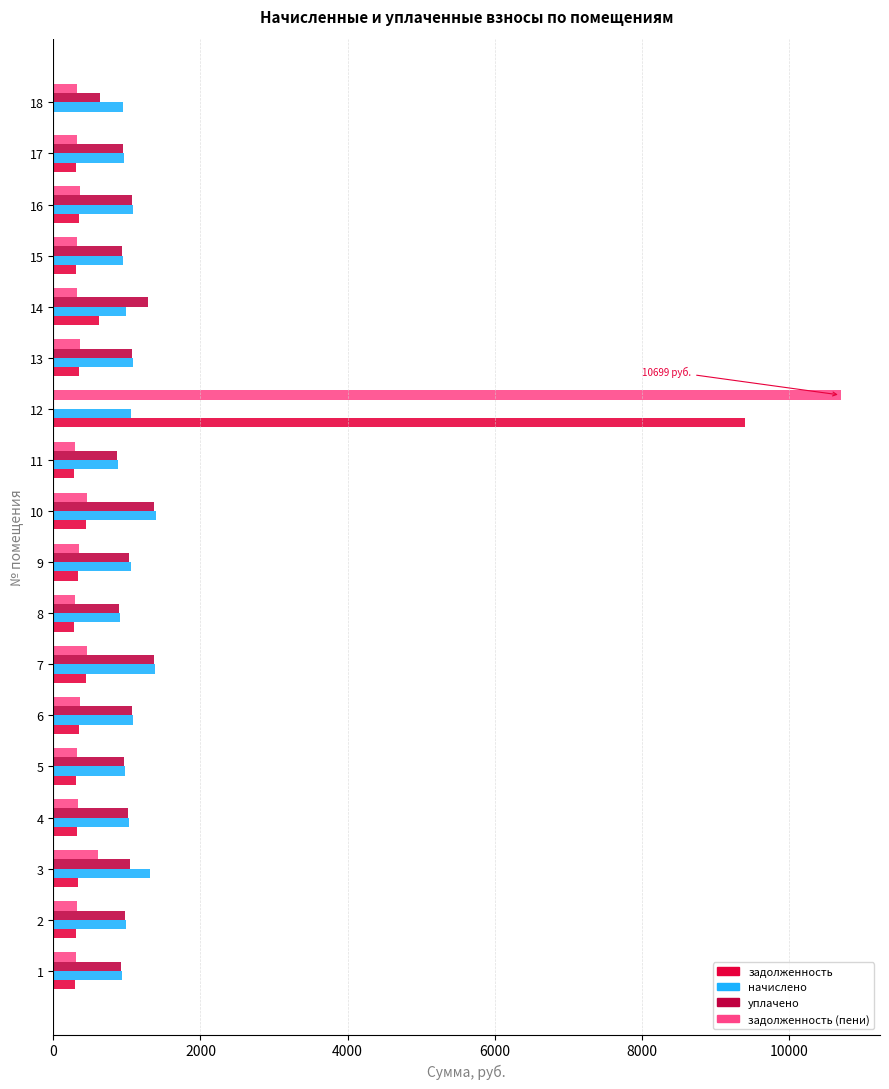

The value of уплачено at 8 is 888.2. True or false?

True